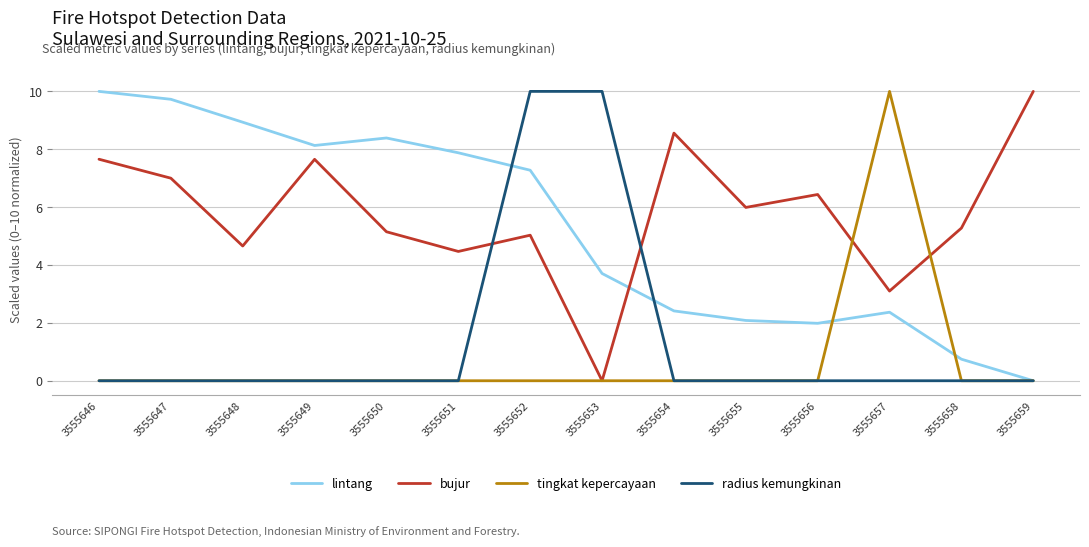

At which label does bujur first exceed 5?

3555646